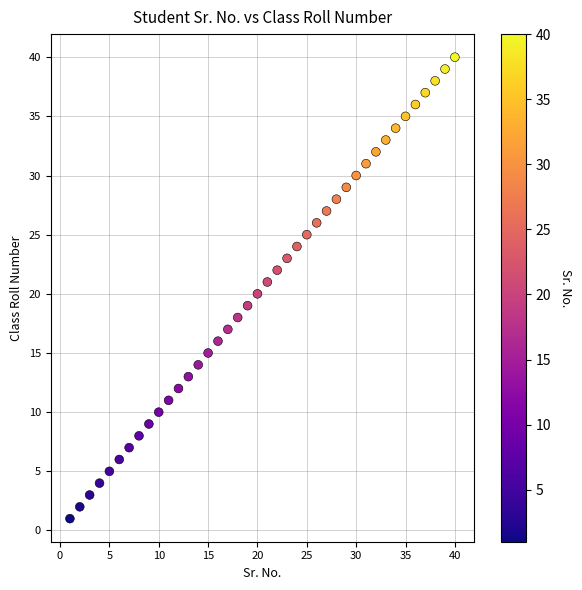

What is the range of Y values (max minus min)?

39